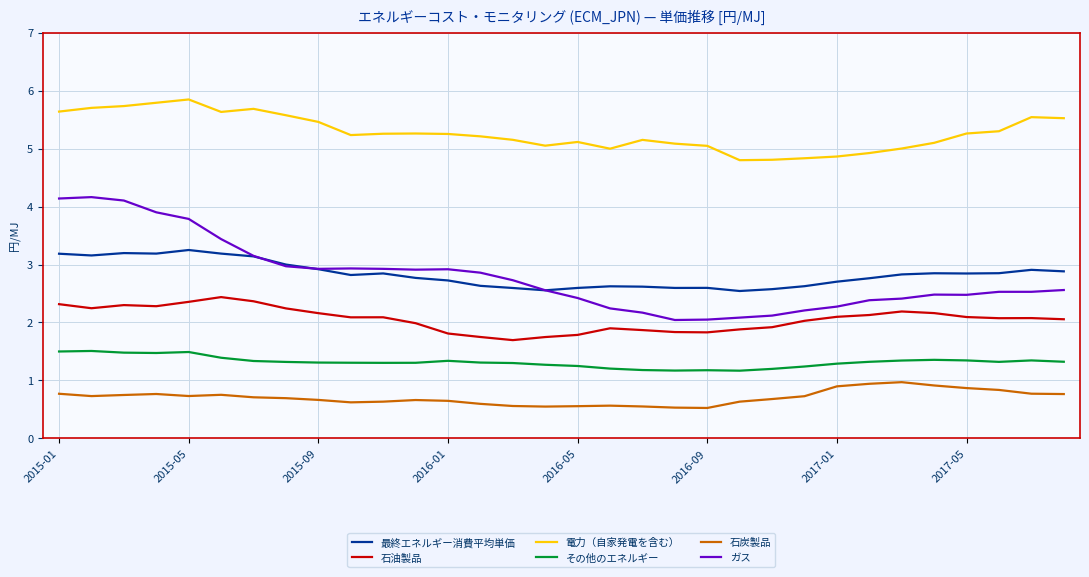

True or false: 石炭製品 and 最終エネルギー消費平均単価 intersect in this chart.

False